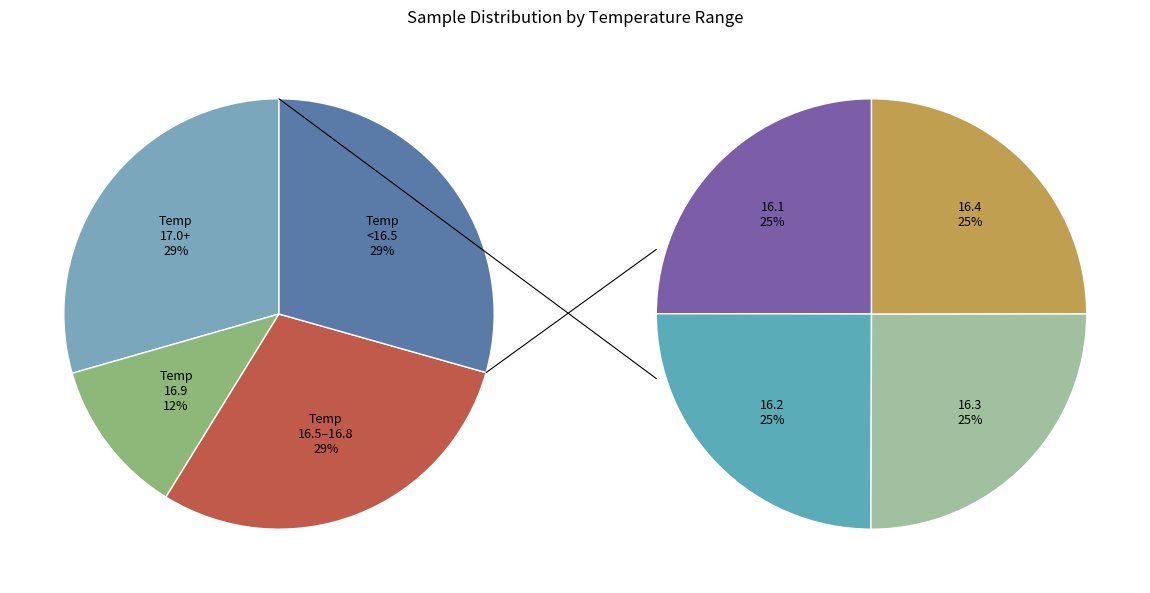

To the nearest percent, what percentage of the pie is 16.3?

7%